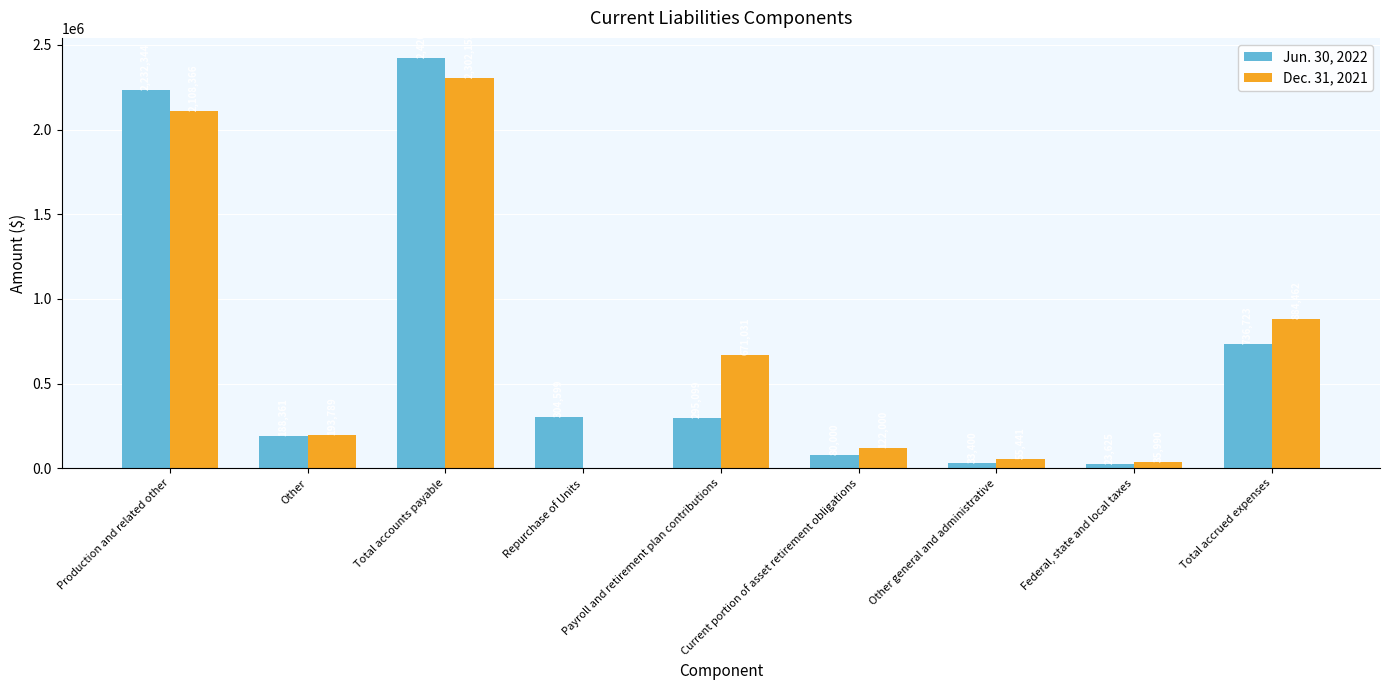

What is the sum of the Dec. 31, 2021 values at Current portion of asset retirement obligations and Payroll and retirement plan contributions?

793031